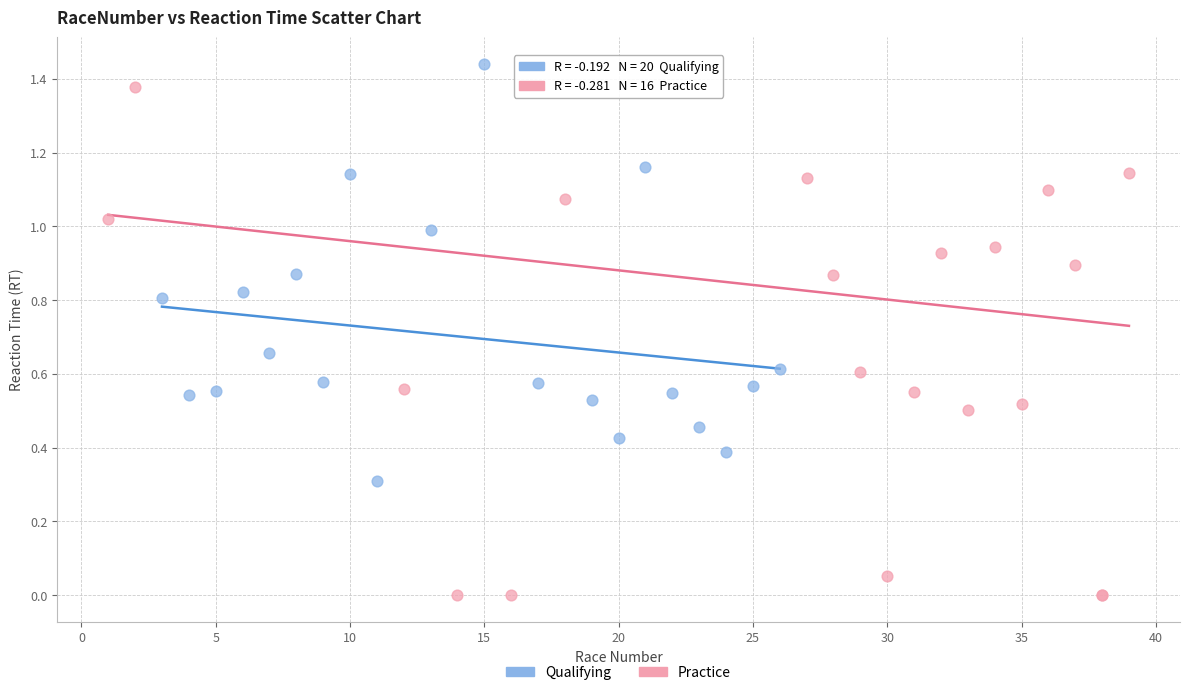

Which series has the widest spread of Y values?

Practice